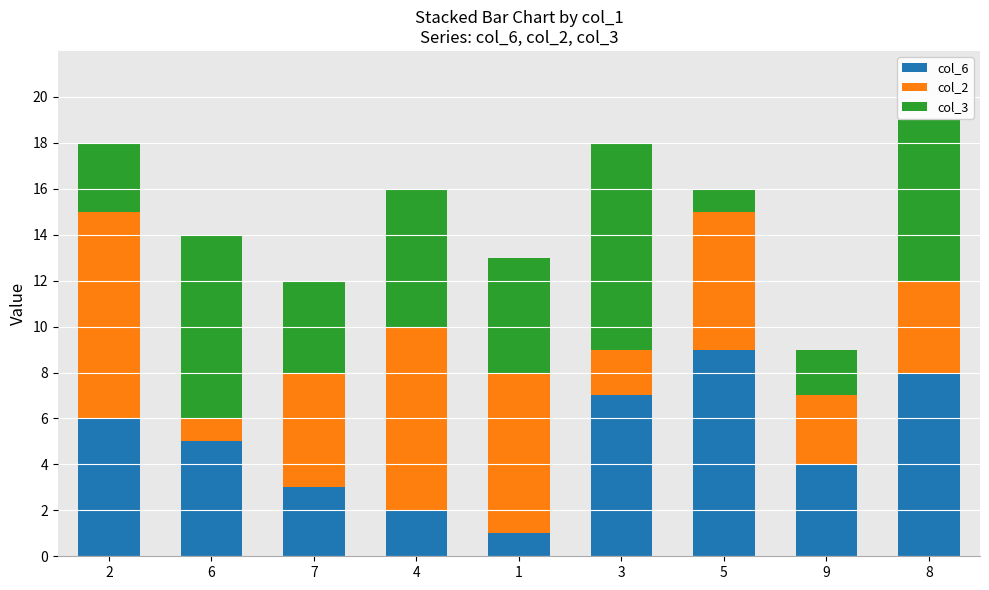

Rank the categories by col_6 value from lowest to highest.

1, 4, 7, 9, 6, 2, 3, 8, 5